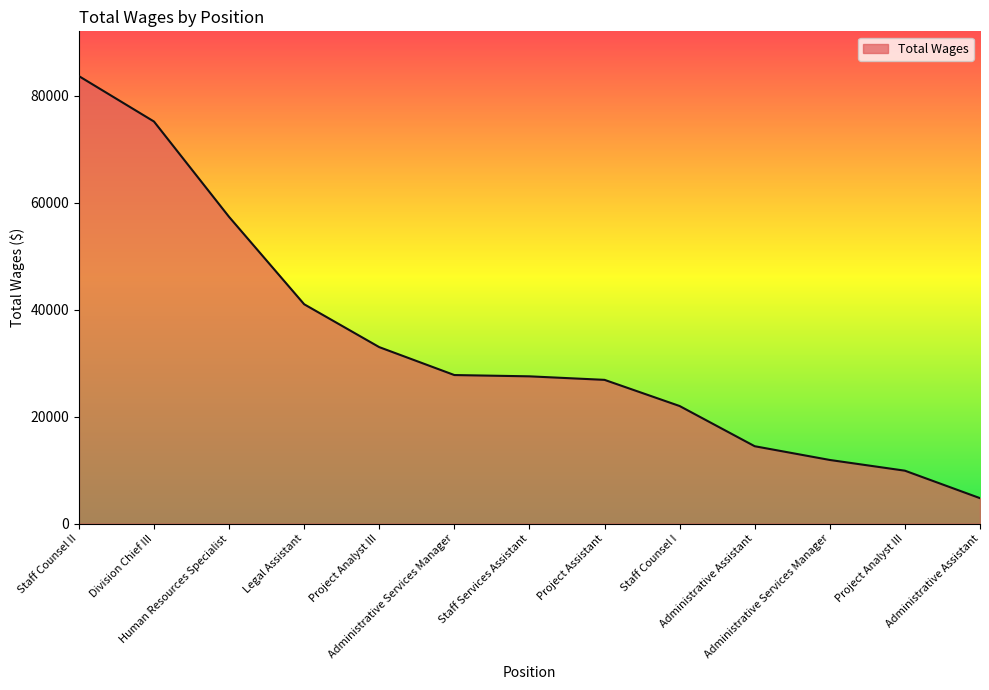

True or false: there are more than 2 points higher than both neighbors.

False